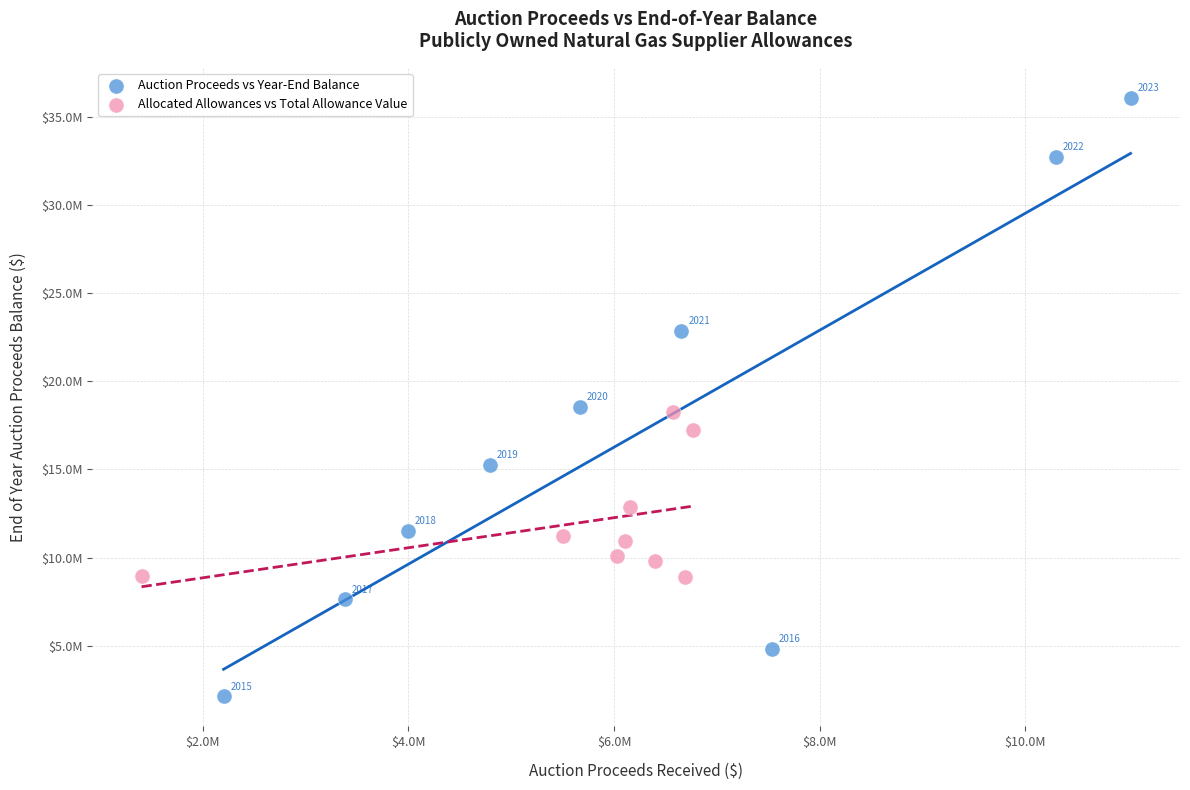

What are all the series names shown in the legend?

Auction Proceeds vs Year-End Balance, Allocated Allowances vs Total Allowance Value